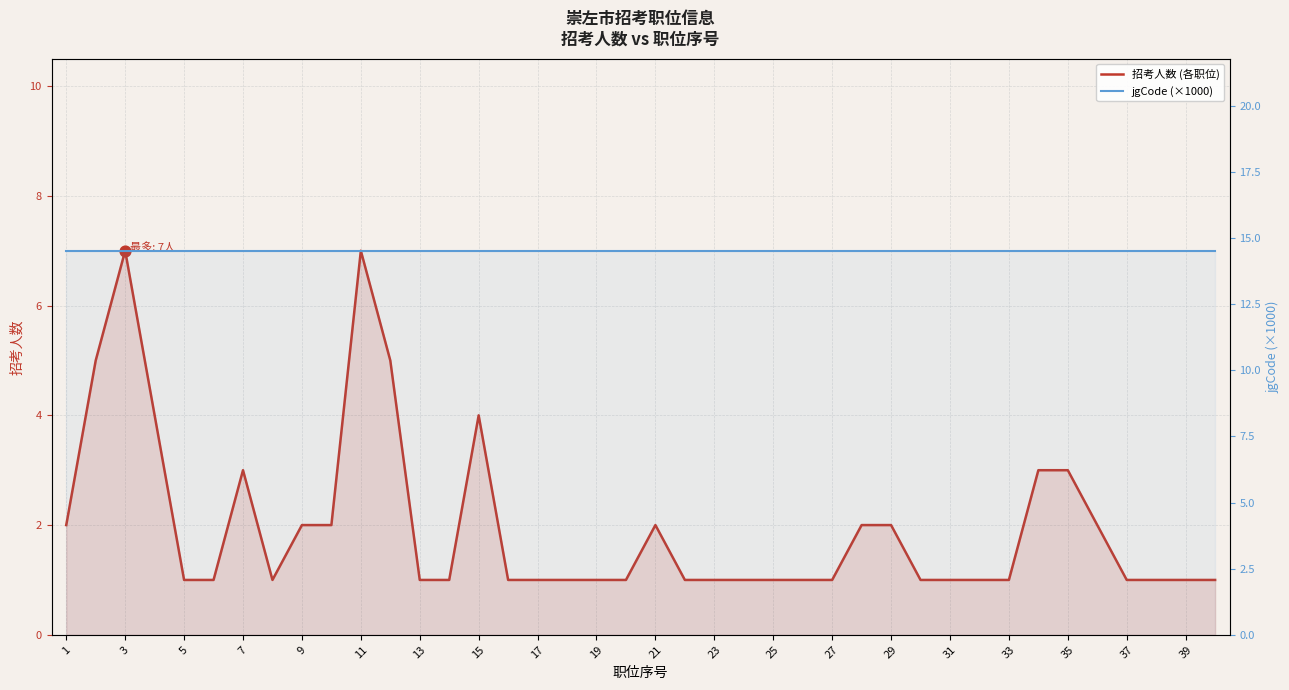

Which series reaches the minimum Y coordinate?

招考人数 (各职位)